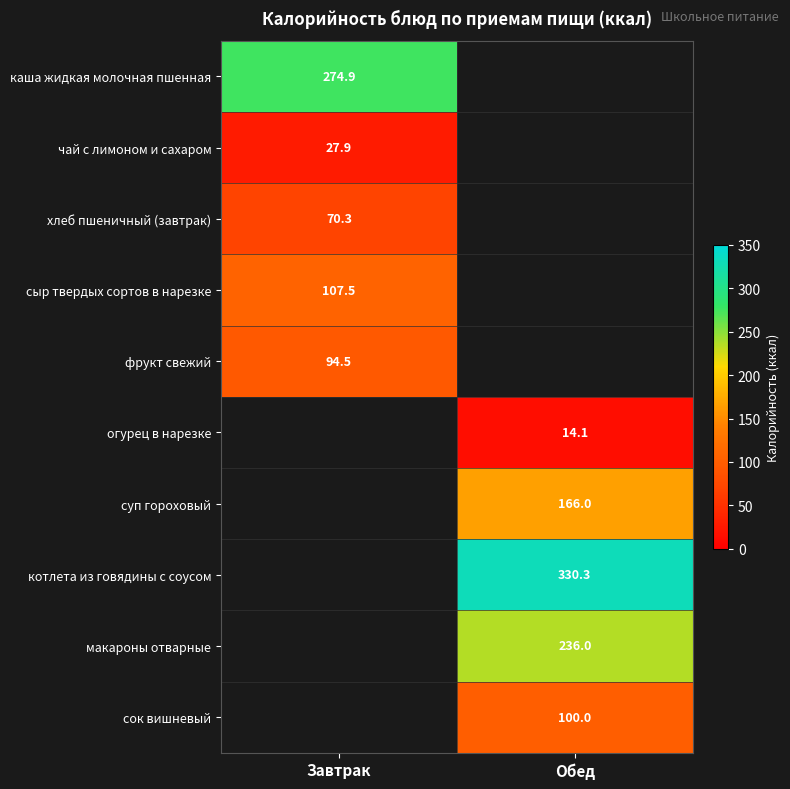

True or false: суп гороховый has a value of 258.4 at Обед.

False